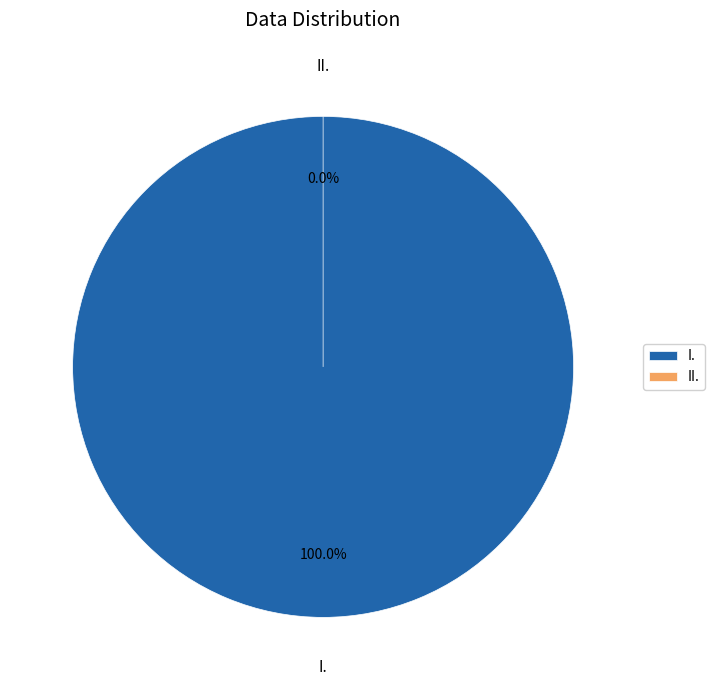

How many slices are in this pie chart?

2